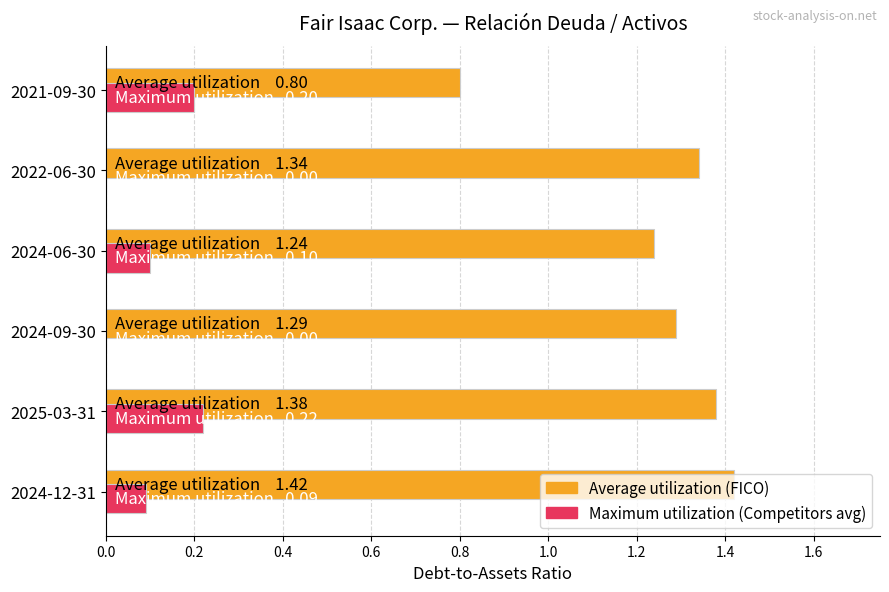

At which category does the chart reach its peak across all series?

2024-12-31